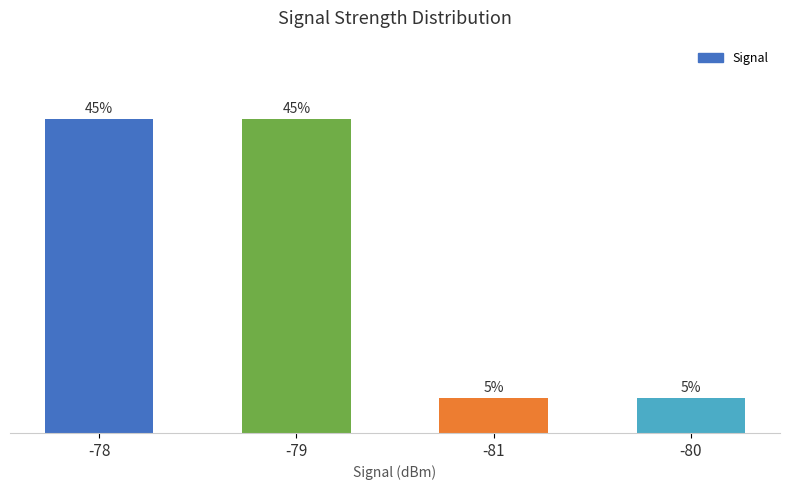

Does the chart contain any negative values?

No